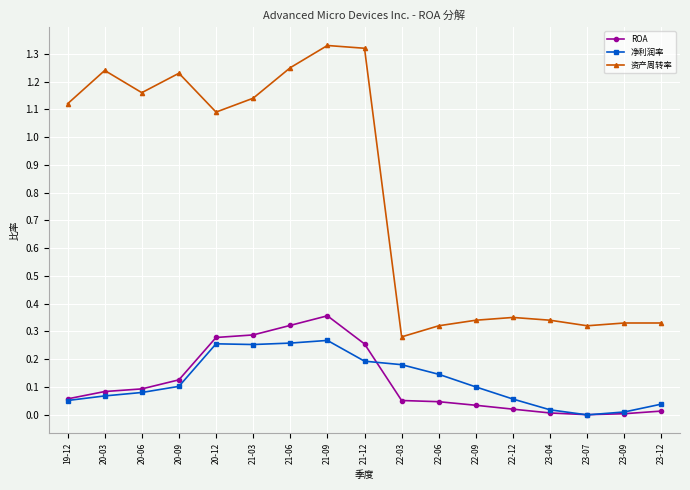

What position from the left is 22-06?

11